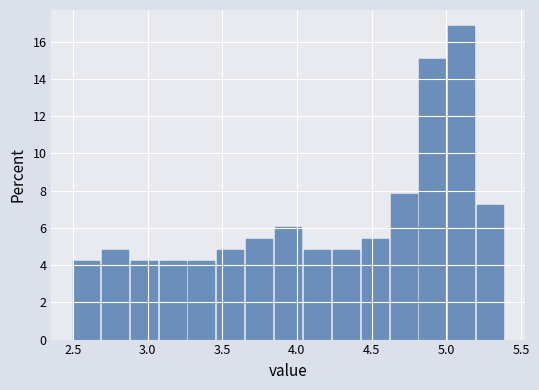

Read against the x-axis, roughly where is the centre of the tallest bar?

5.10